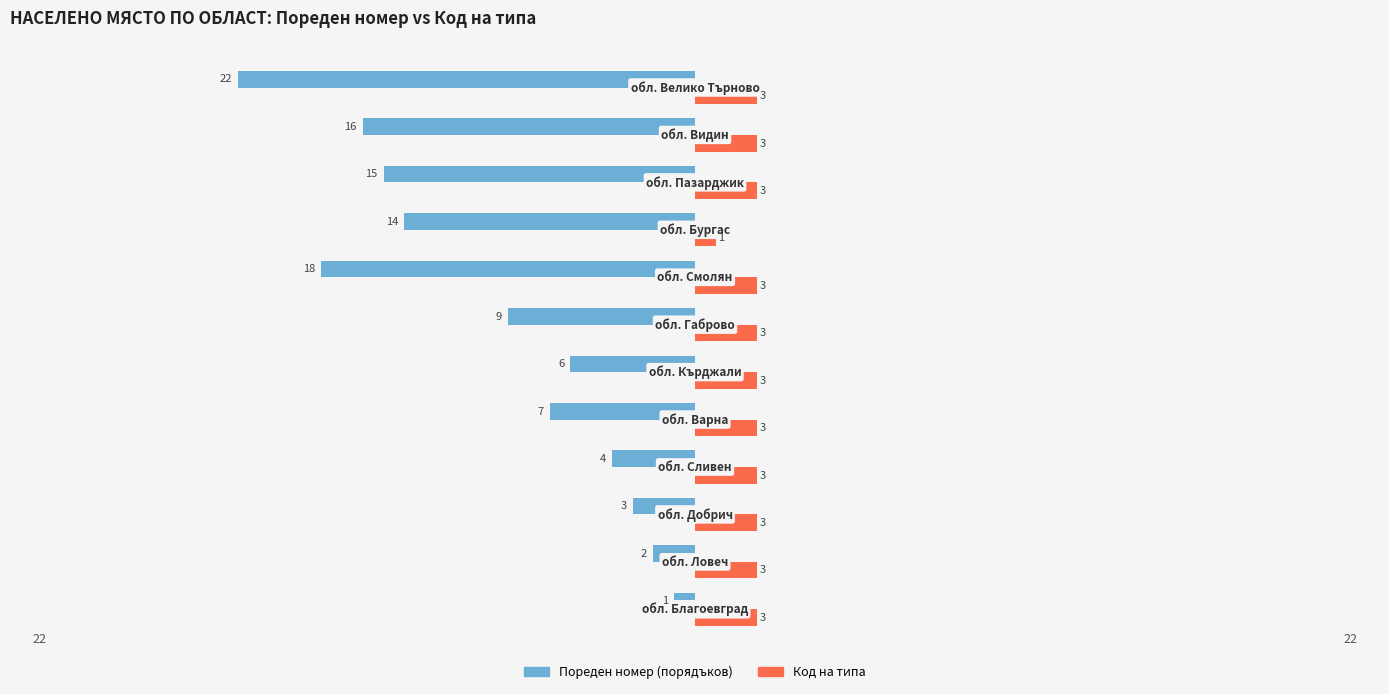

What is the greatest value displayed?

3